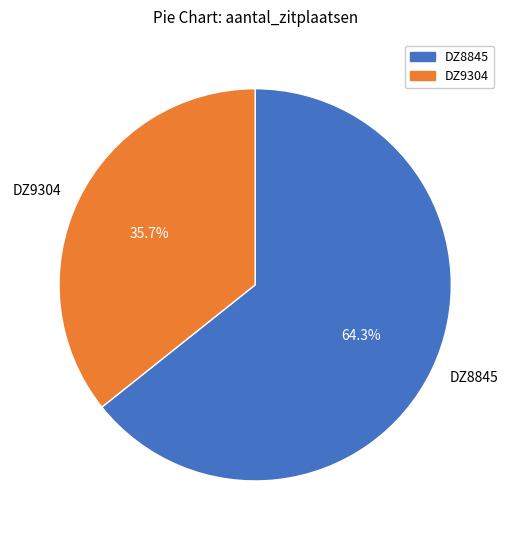

To the nearest percent, what is the difference between the largest and smallest slice percentages?

29%